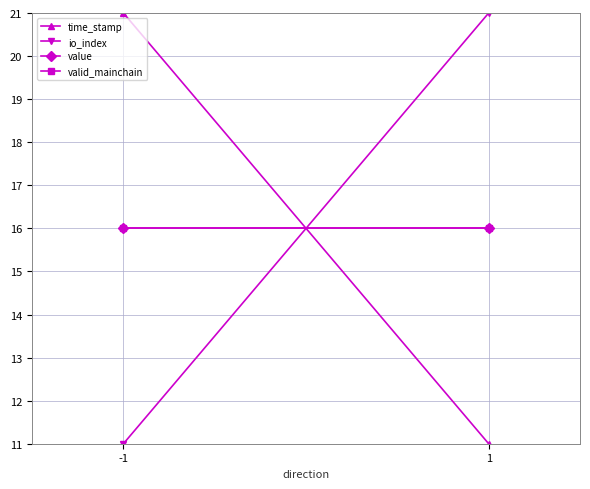

Rank the series by their maximum value, from highest to lowest.

time_stamp, io_index, value, valid_mainchain